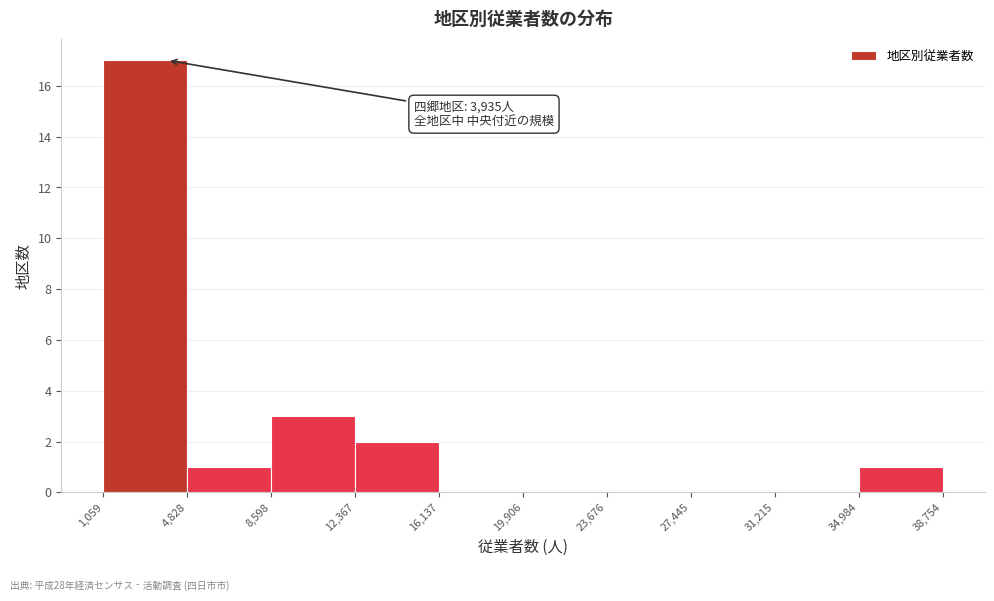

Over which range of the x-axis is the bar tallest?

1,059 to 4,828